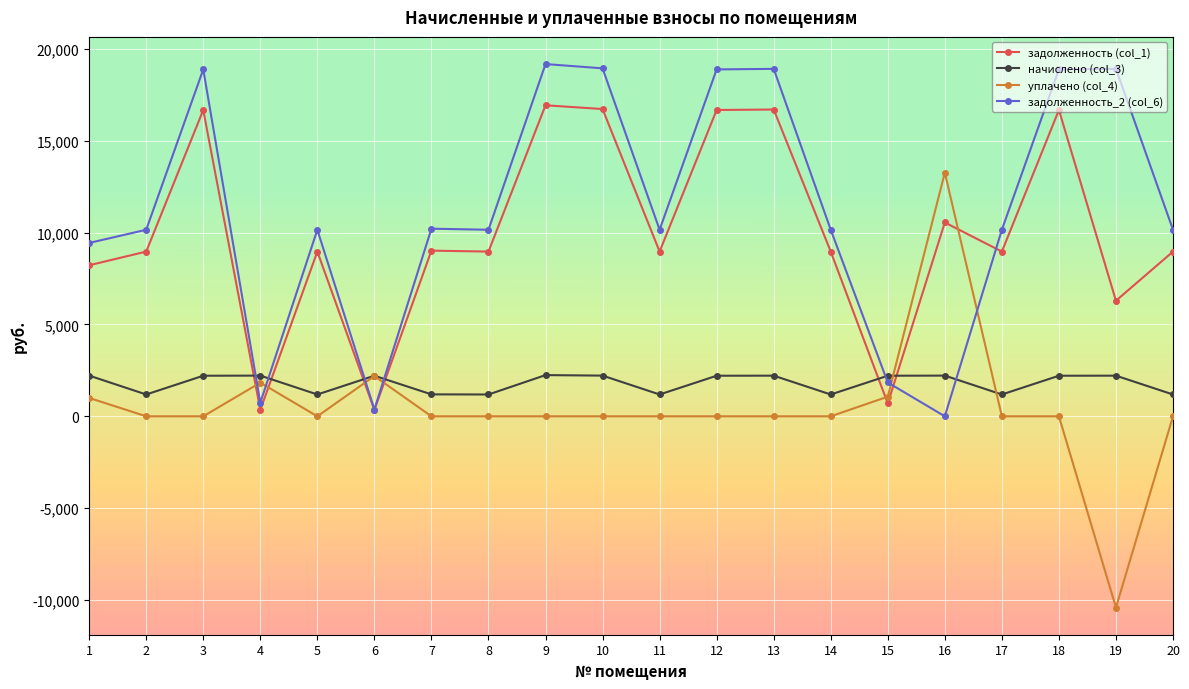

Which series has the largest range (max minus min)?

уплачено (col_4)